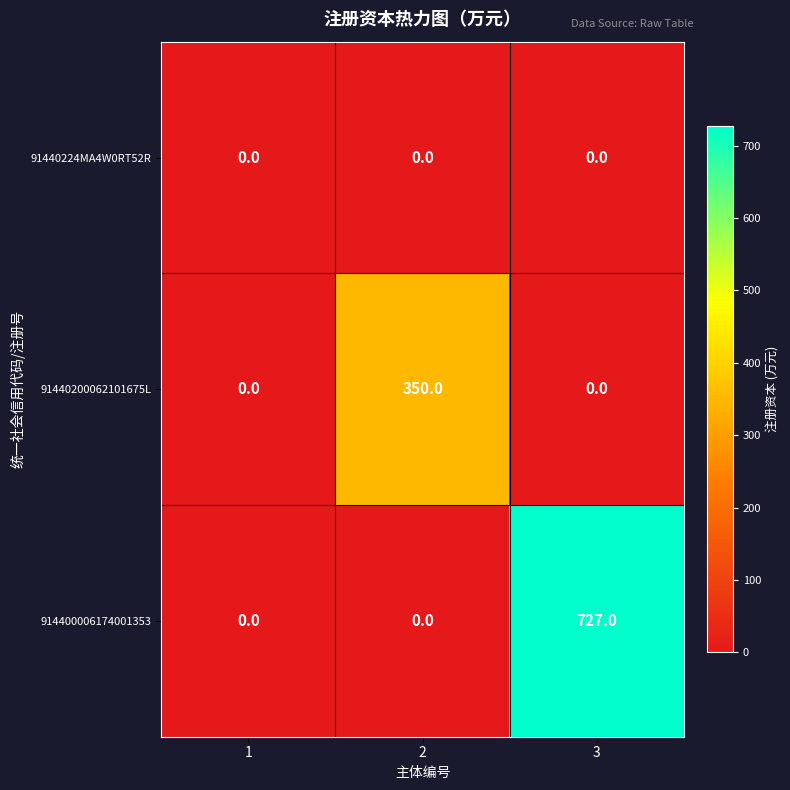

Which label corresponds to the largest value in the chart?

3